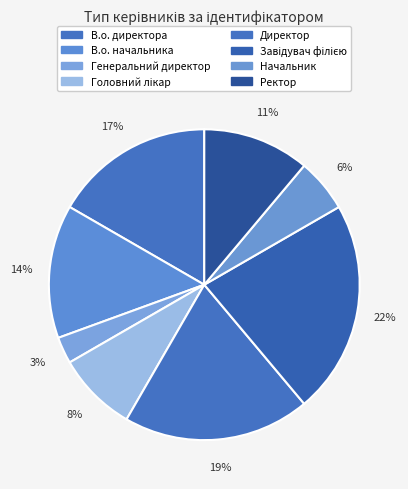

What portion of the pie excludes В.о. начальника?

86.1%